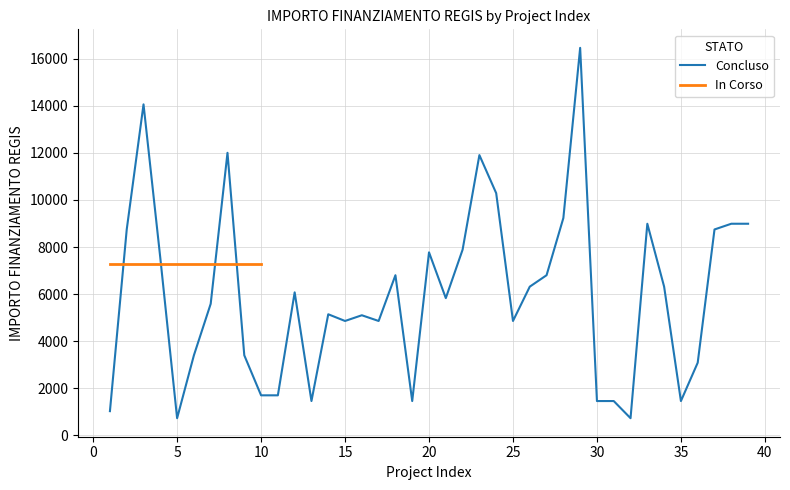

What is the minimum value for Concluso?

729